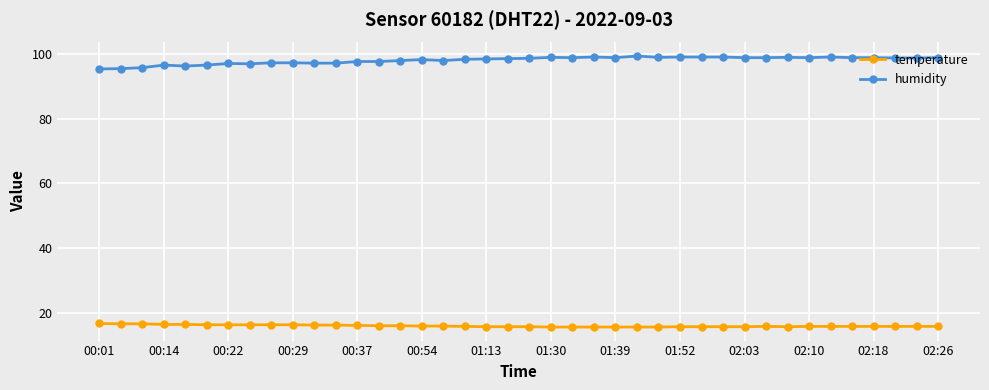

List the series in order of their overall mean, lowest first.

temperature, humidity